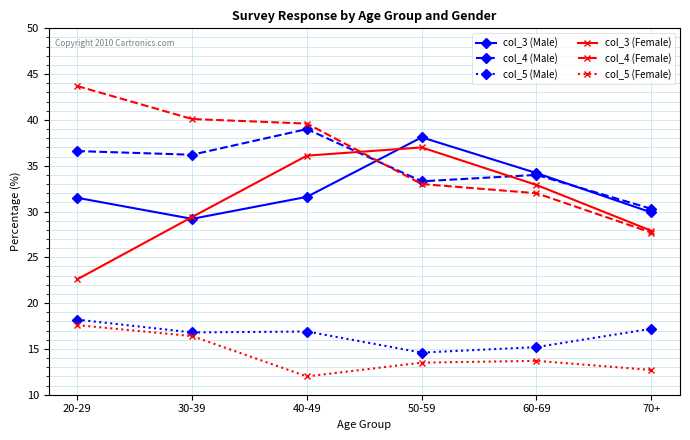

True or false: col_3 (Male) has a value of 29.2 at 30-39.

True